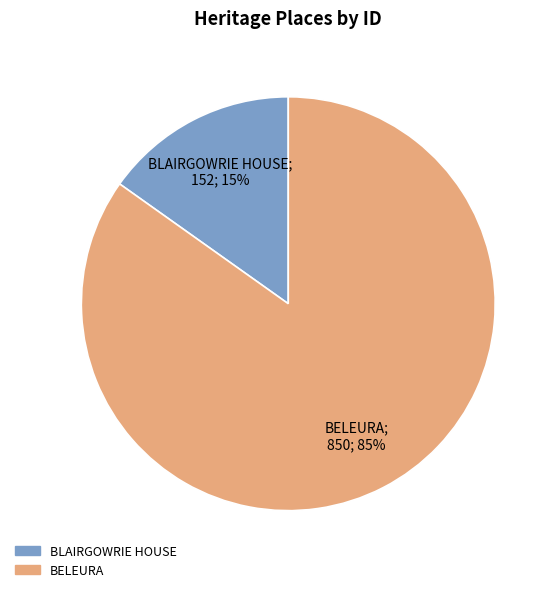

Does any single category account for the majority?

Yes